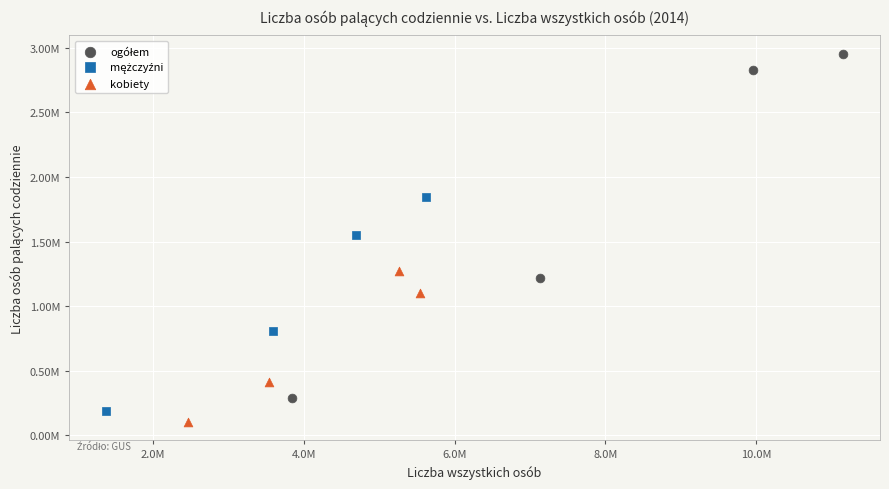

Which series reaches the minimum Y coordinate?

kobiety